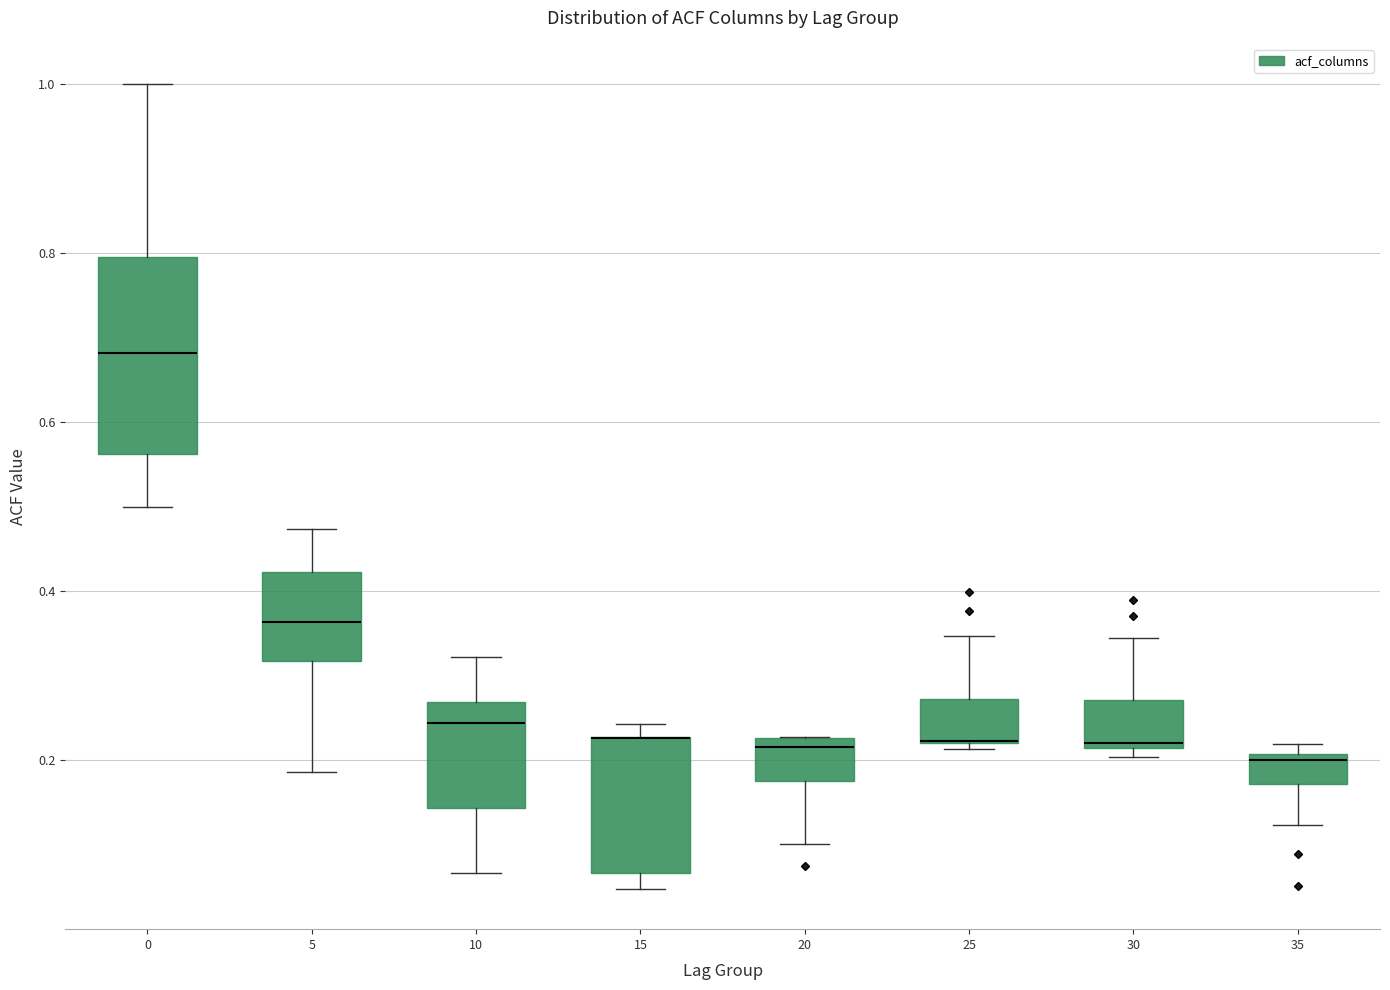

Comparing the boxes themselves (not the whiskers), which one is the tallest?

0